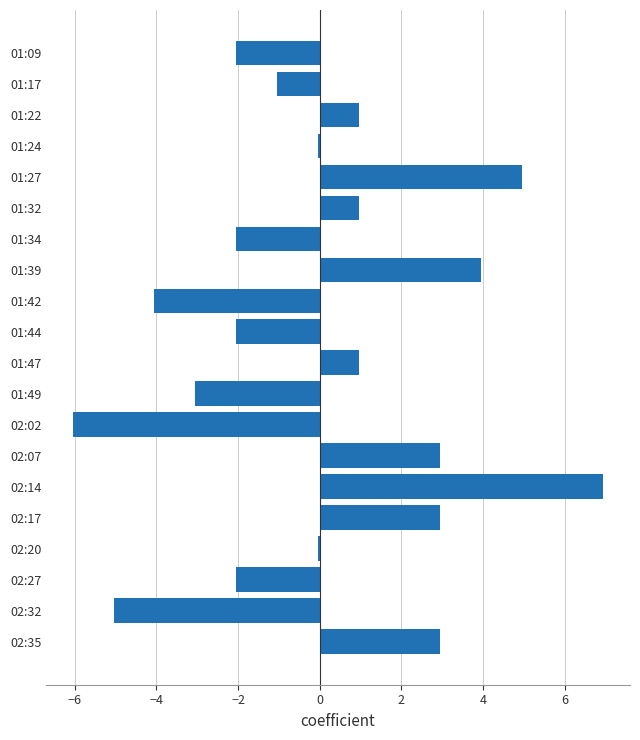

Between 01:39 and 02:35, which is larger?

01:39